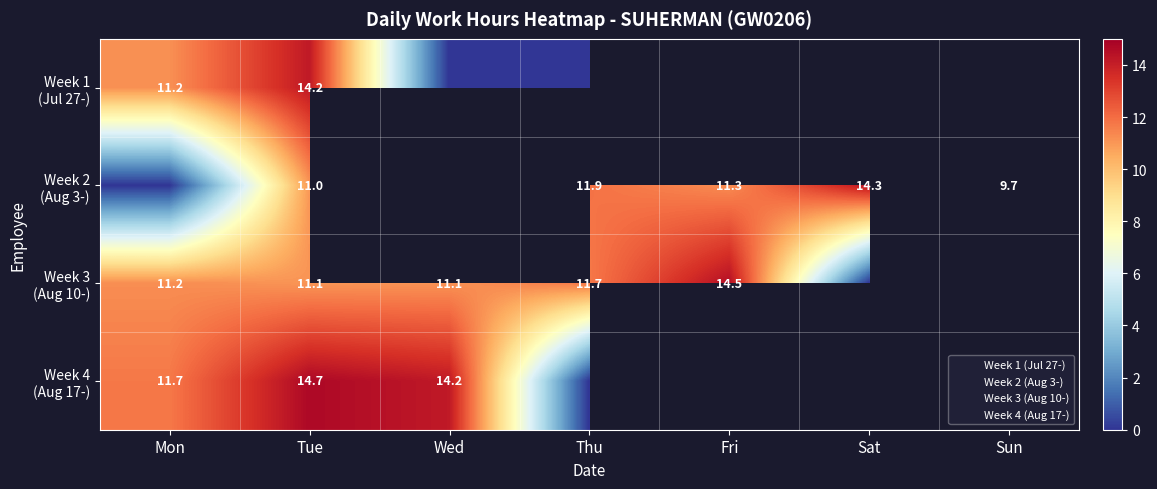

At which category is the sum across all series the highest?

Tue